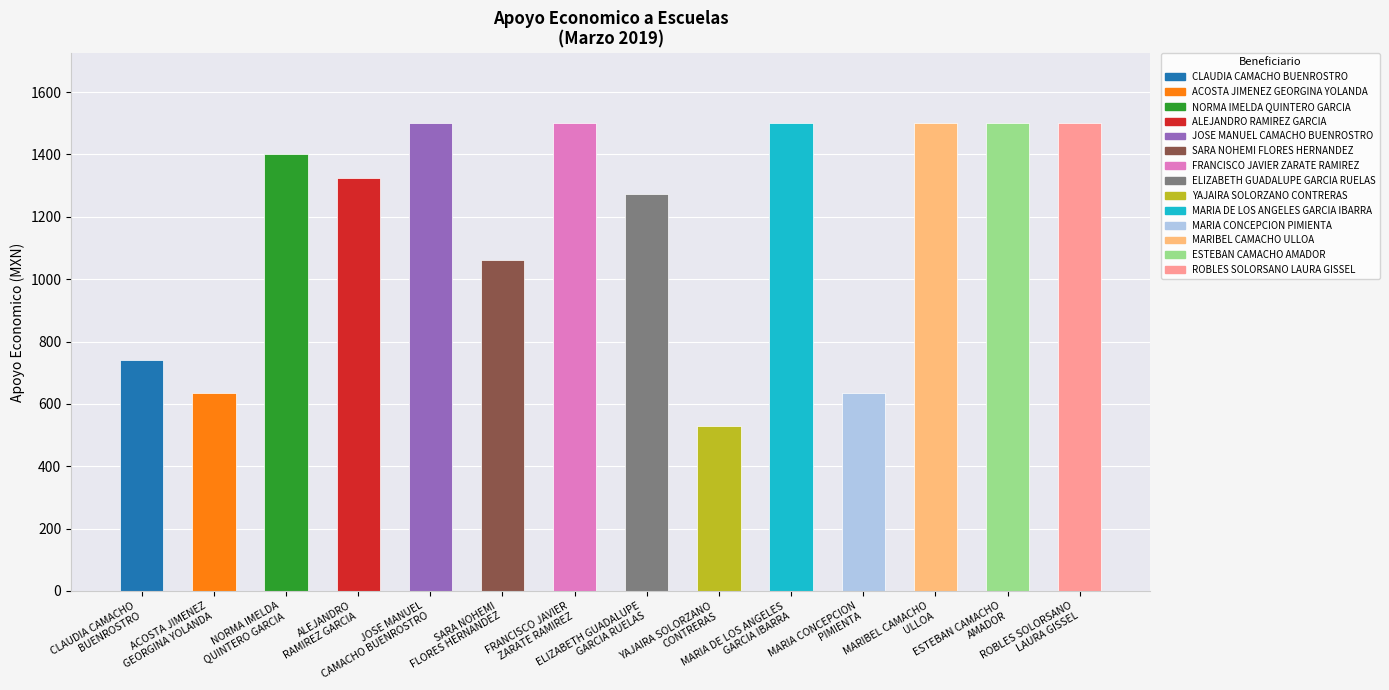

Reading left to right, extract all data points from this chart.

742	636	1400	1325	1500	1060	1500	1272	530	1500	636	1500	1500	1500